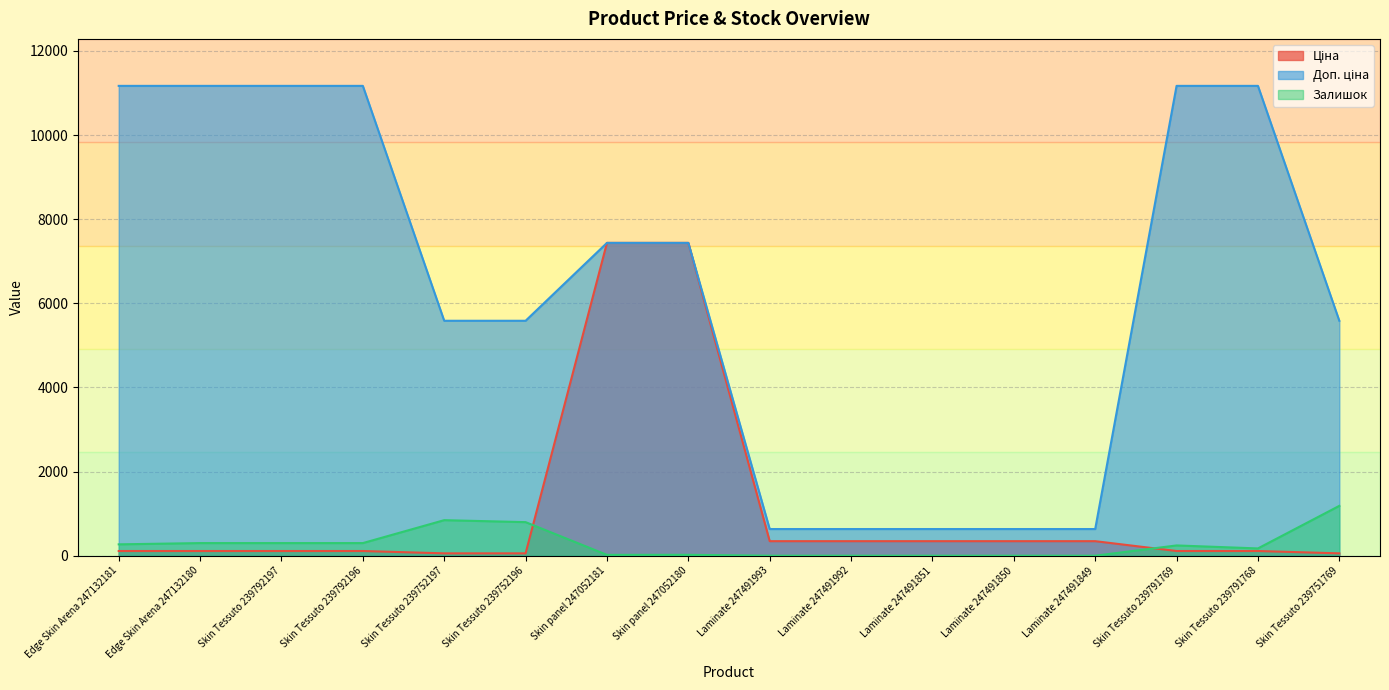

What value does the Залишок series have at Skin Tessuto 239752196?

798.0